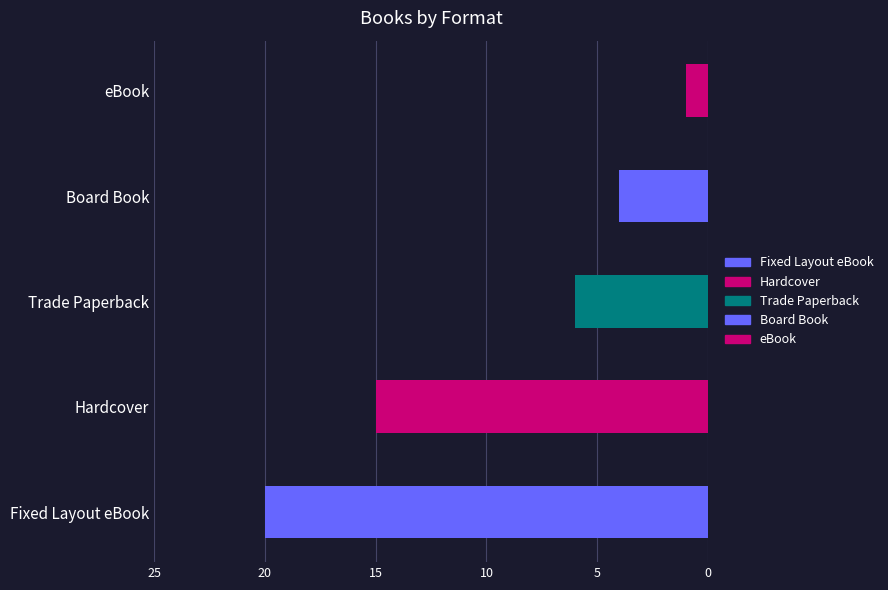

What is the label of the 4th bar from the right?

Hardcover